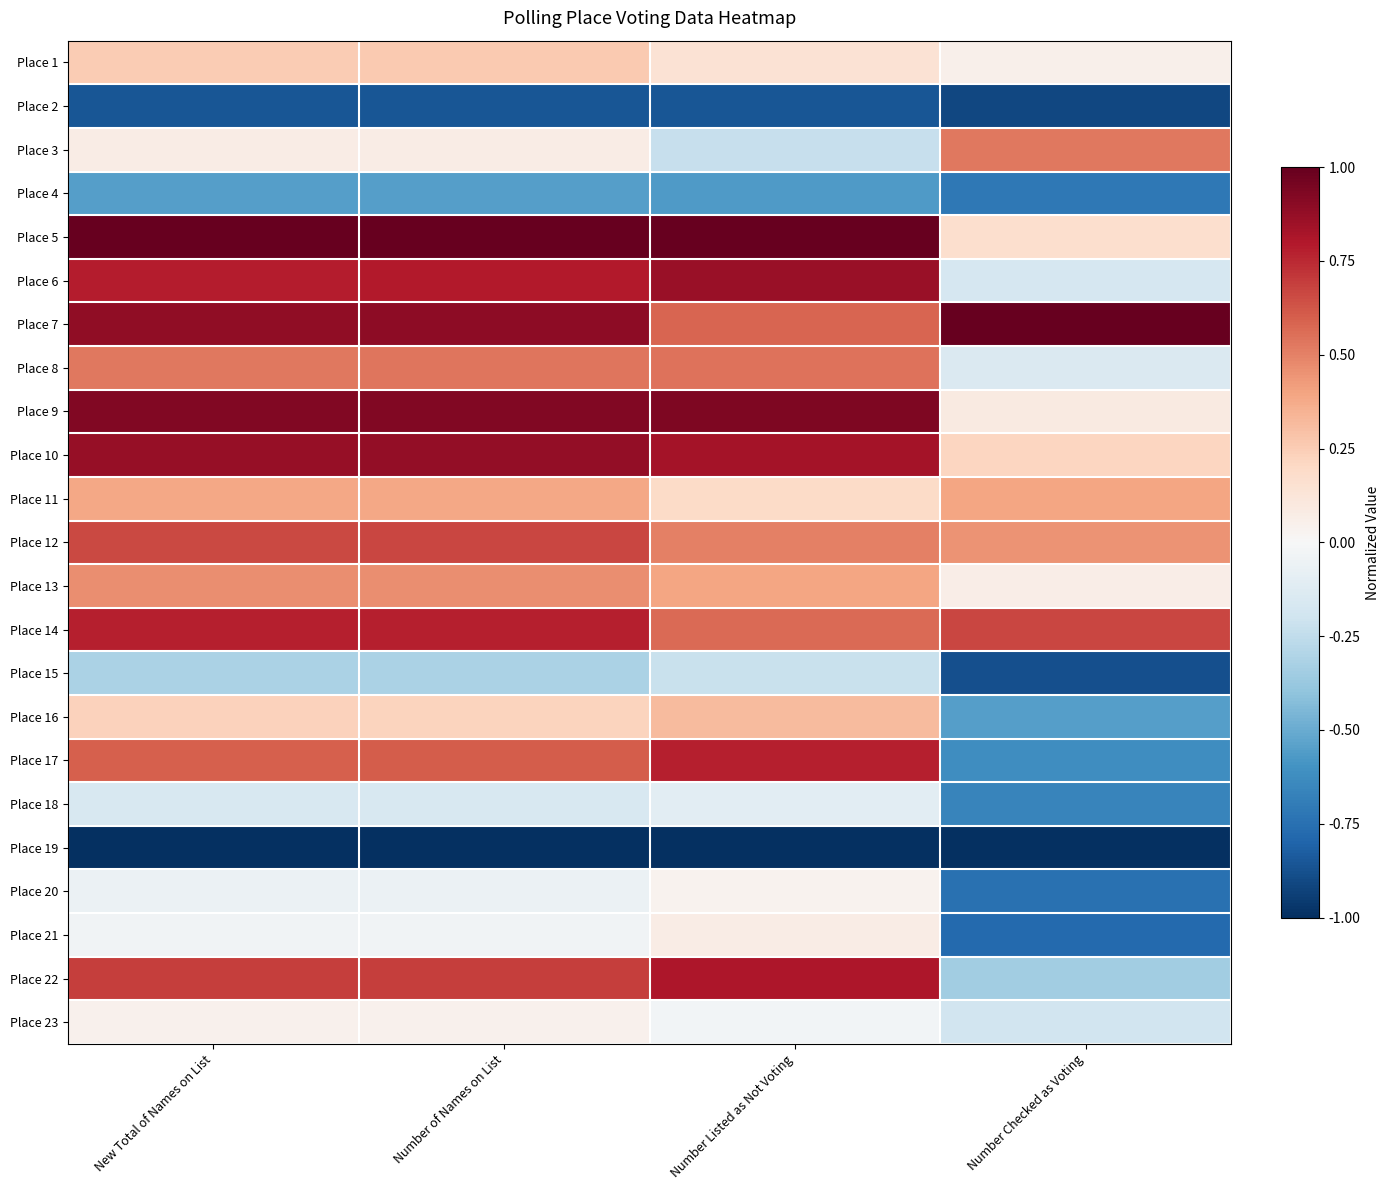

Which has a higher value, Number Listed as Not Voting or New Total of Names on List?

New Total of Names on List